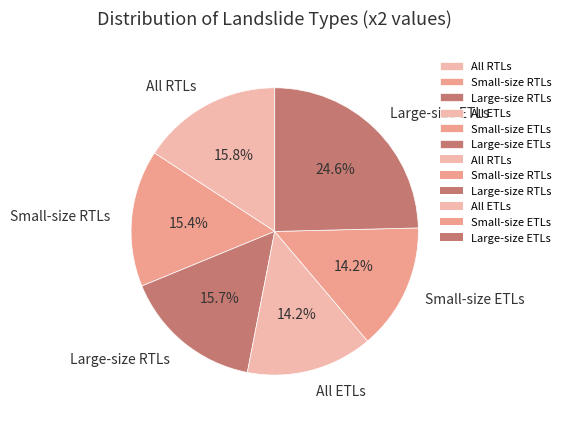

Between Small-size ETLs and Large-size RTLs, which is larger?

Large-size RTLs